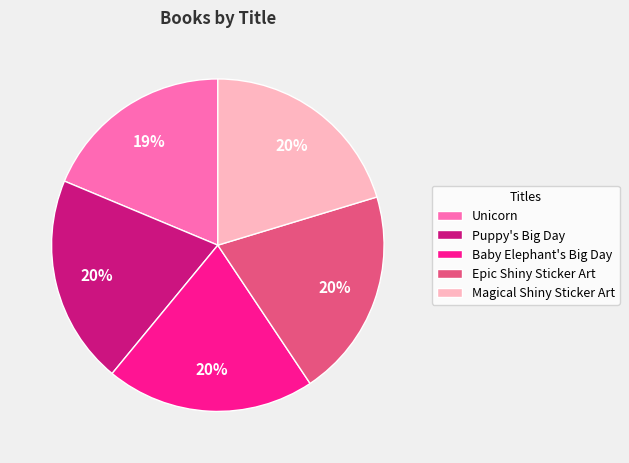

Is the sum of Puppy's Big Day and Magical Shiny Sticker Art greater than half?

No